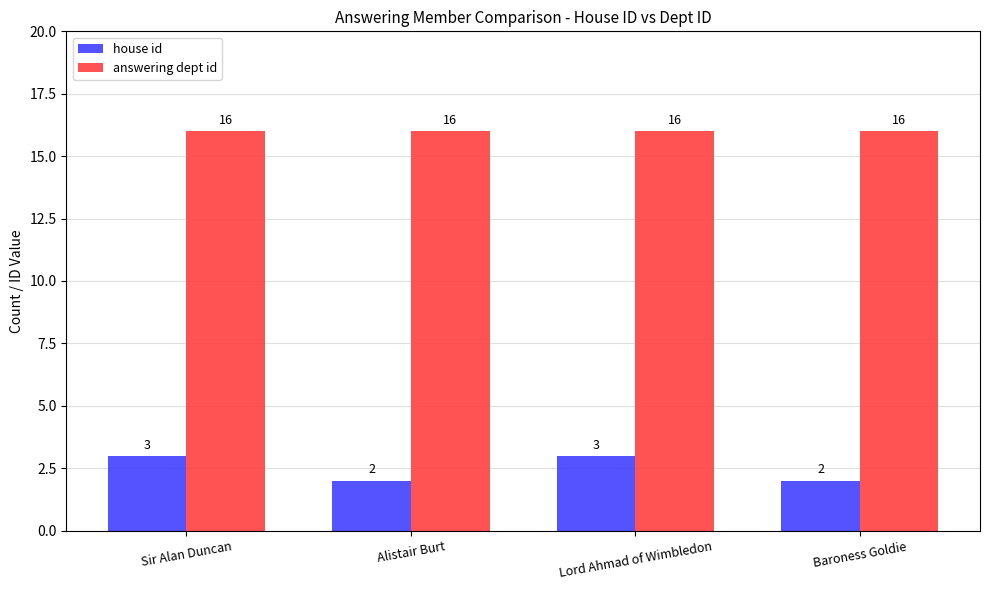

What is the label of the 4th bar from the left?

Baroness Goldie